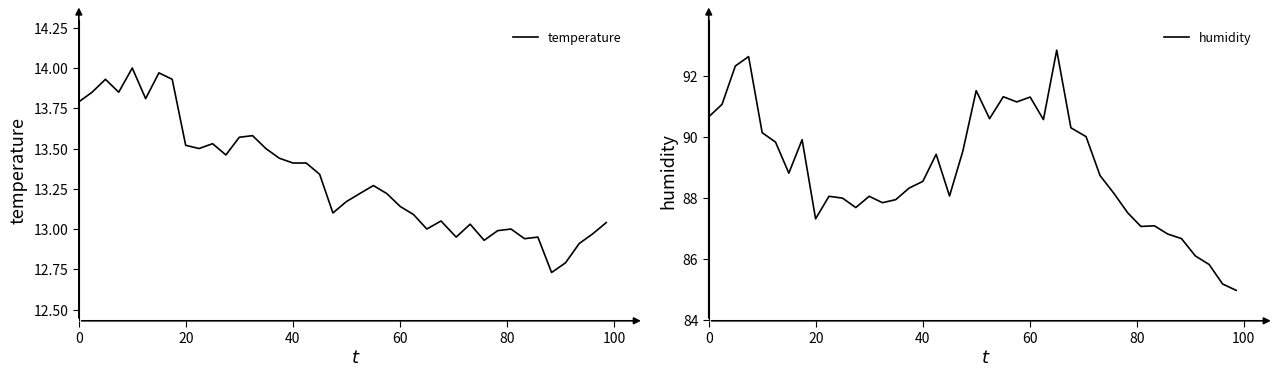

What is the difference between the maximum and minimum values in the humidity series?

7.9